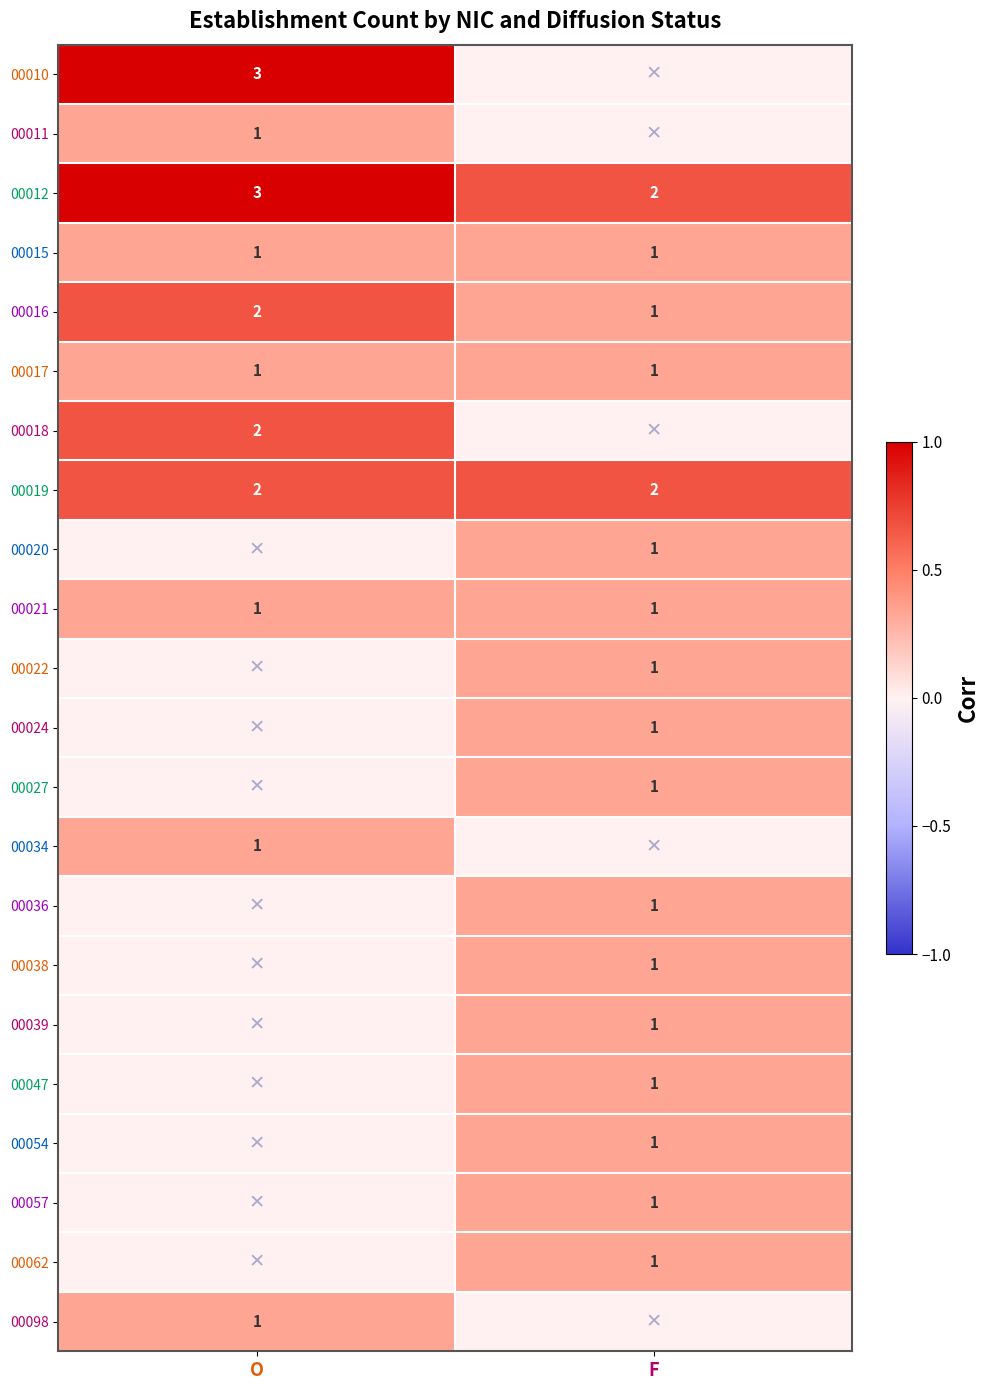

Rank the categories by 00012 value from lowest to highest.

F, O